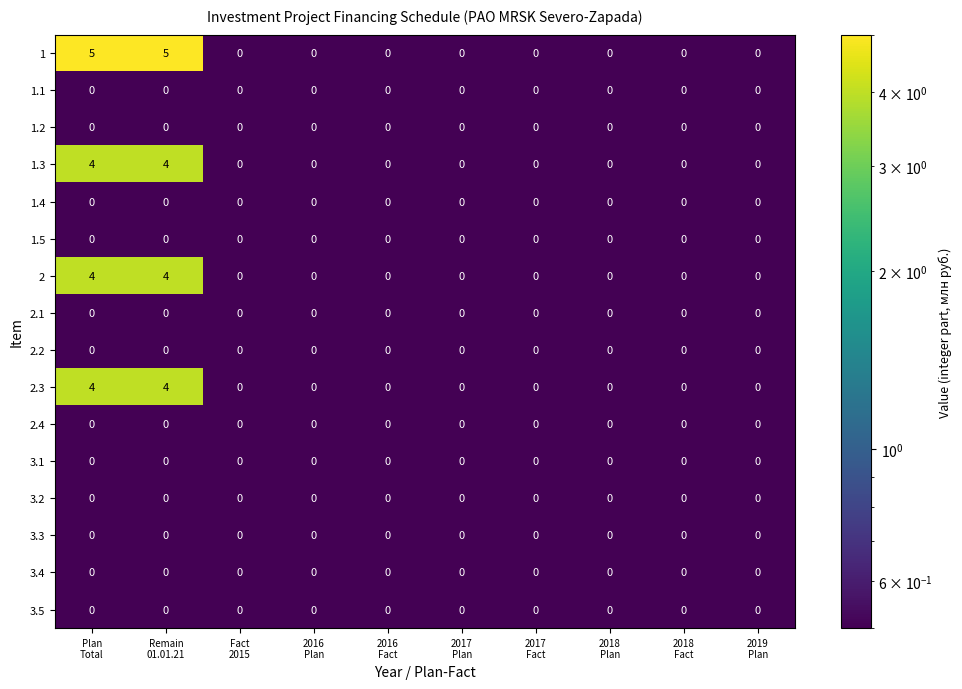

What is the difference between the maximum and minimum values in the 2 series?

4